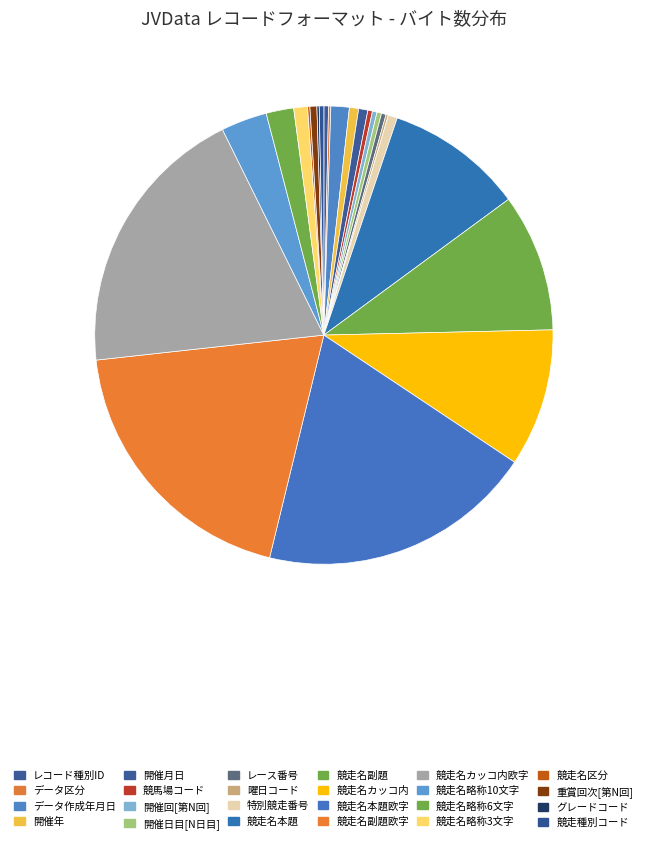

Which category has the biggest portion of the pie?

競走名本題欧字